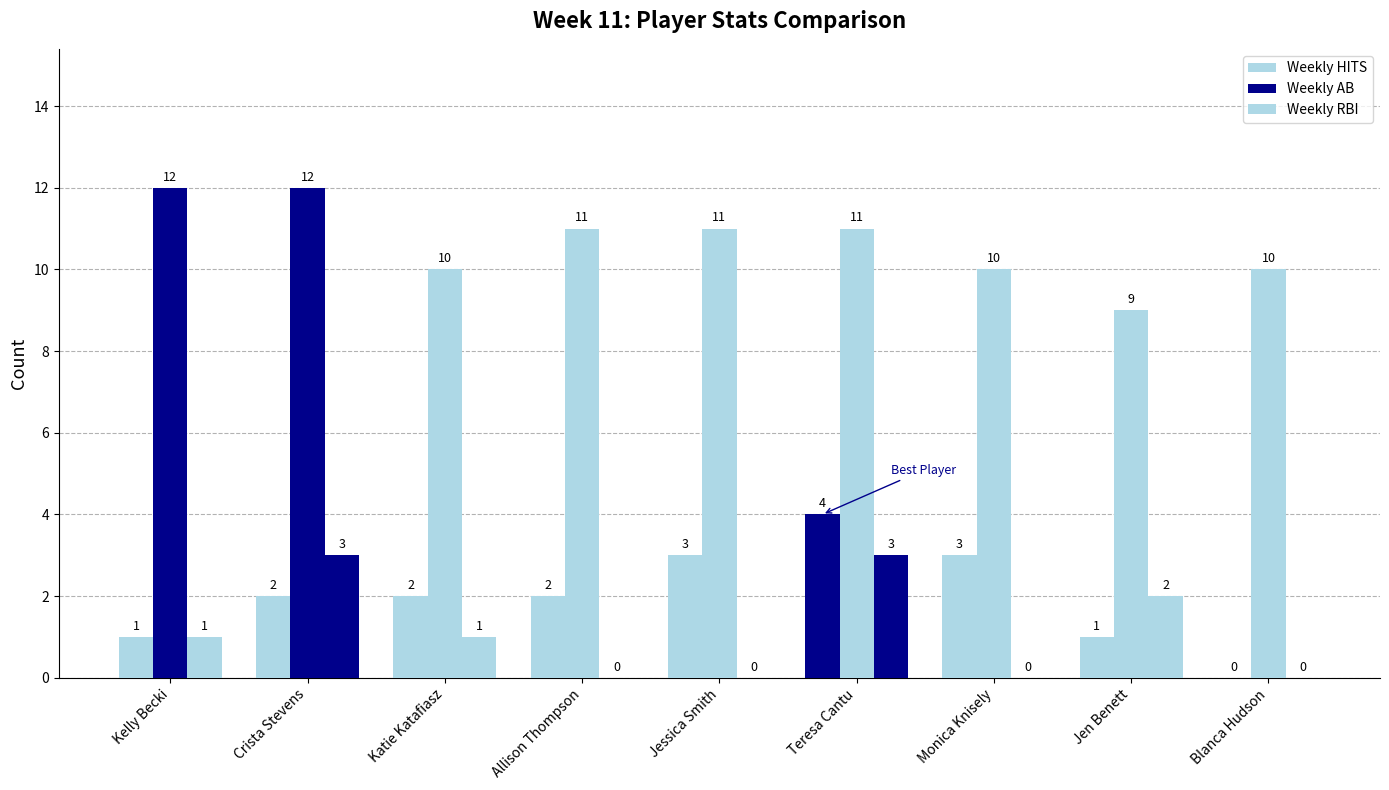

Are the bars horizontal?

No